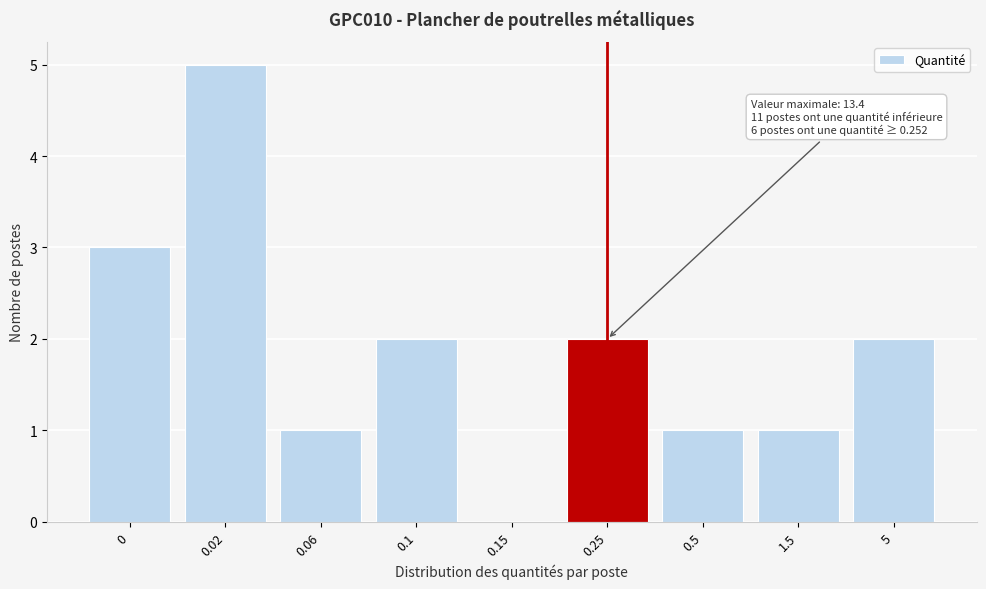

Reading right to left, extract all data points from this chart.

5=2	1.5=1	0.5=1	0.25=2	0.15=0	0.1=2	0.06=1	0.02=5	0=3